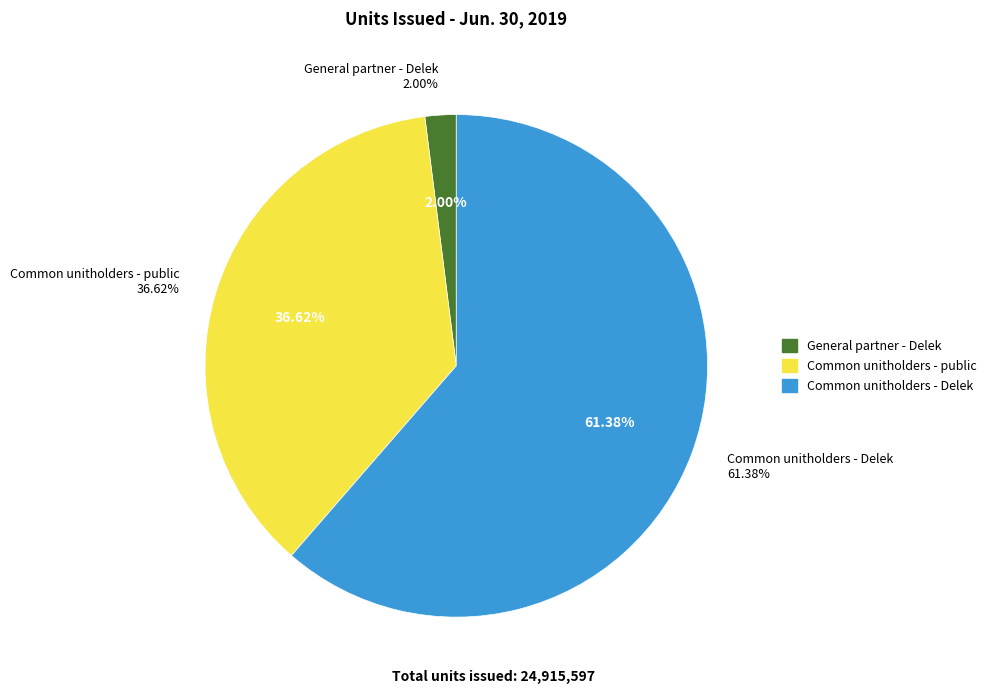

What percentage is the Common unitholders - Delek slice, to the nearest percent?

61%